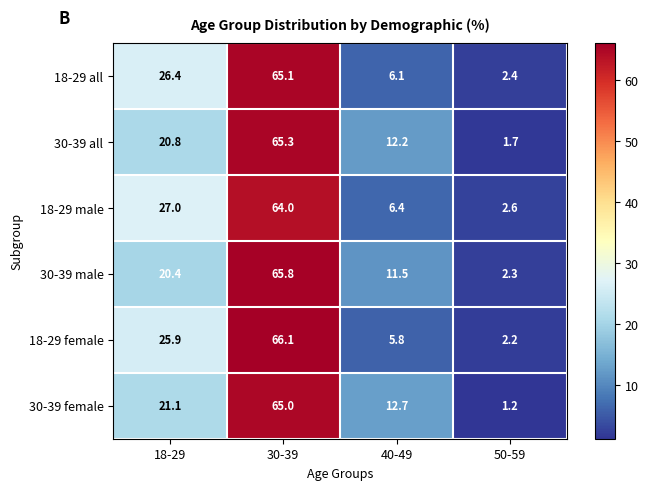

What is the difference between the maximum and second lowest values in the 18-29 all series?

59.0